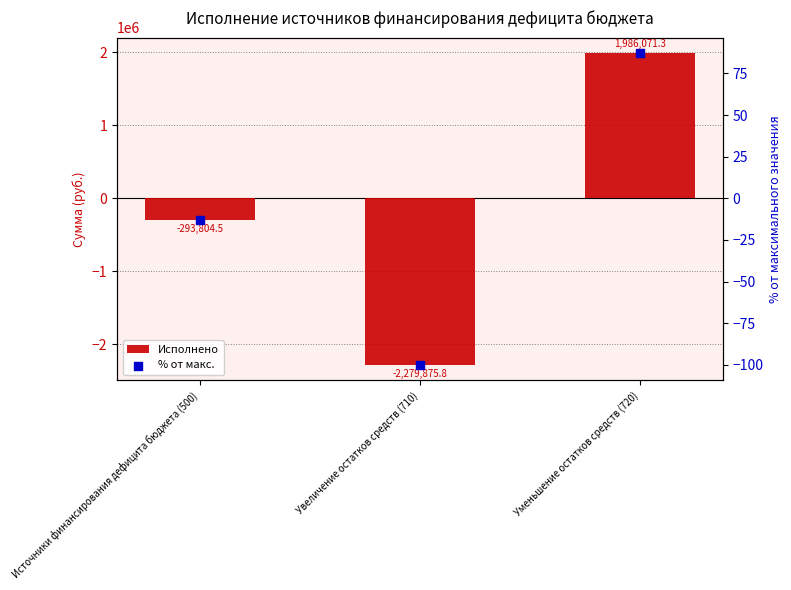

At which category is the sum across all series the highest?

Уменьшение остатков средств (720)